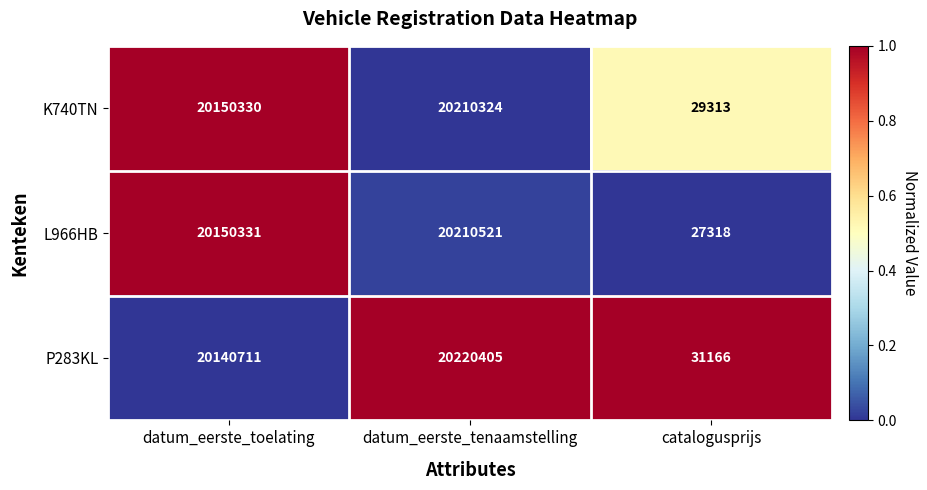

At datum_eerste_toelating, list the series in order from smallest to largest.

P283KL, K740TN, L966HB